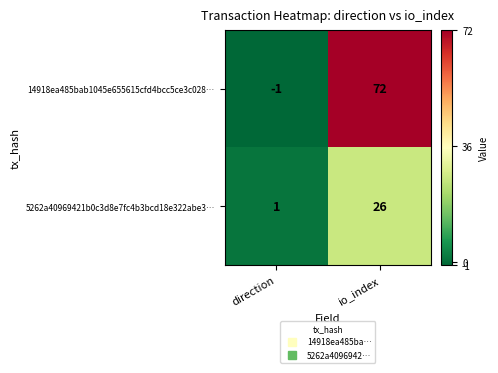

Reading left to right, extract all data points from this chart.

14918ea485bab1045e655615cfd4bcc5ce3c028…: direction=-1	io_index=72
5262a40969421b0c3d8e7fc4b3bcd18e322abe3…: direction=1	io_index=26